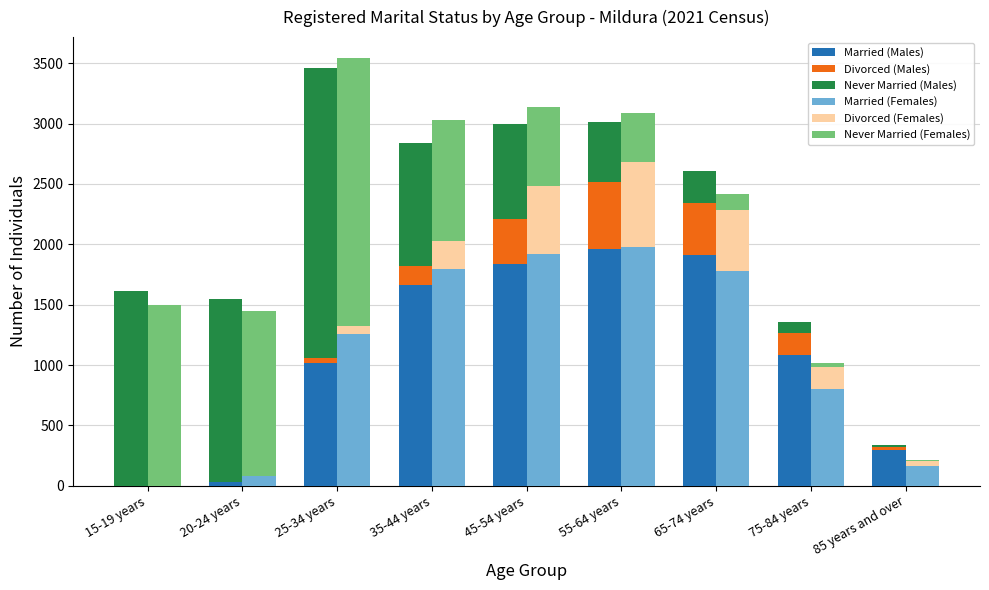

Which series has the largest range (max minus min)?

Never married